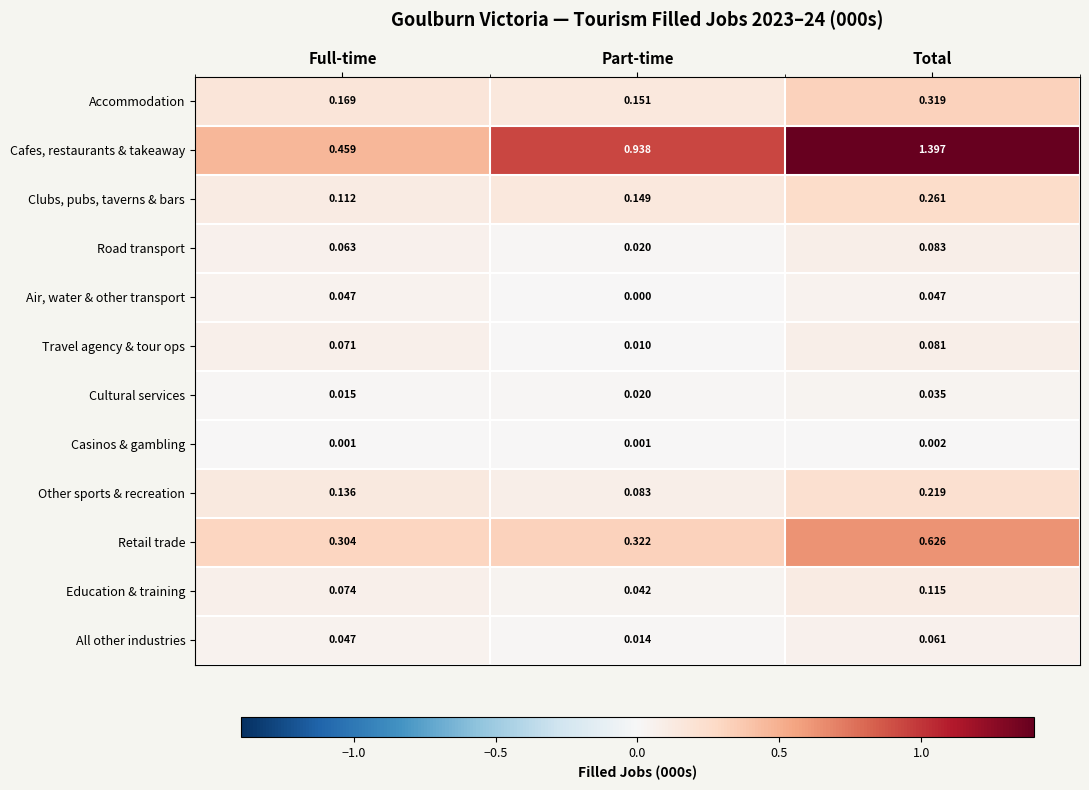

Between Full-time and Part-time, which series saw the biggest shift?

Cafes, restaurants & takeaway